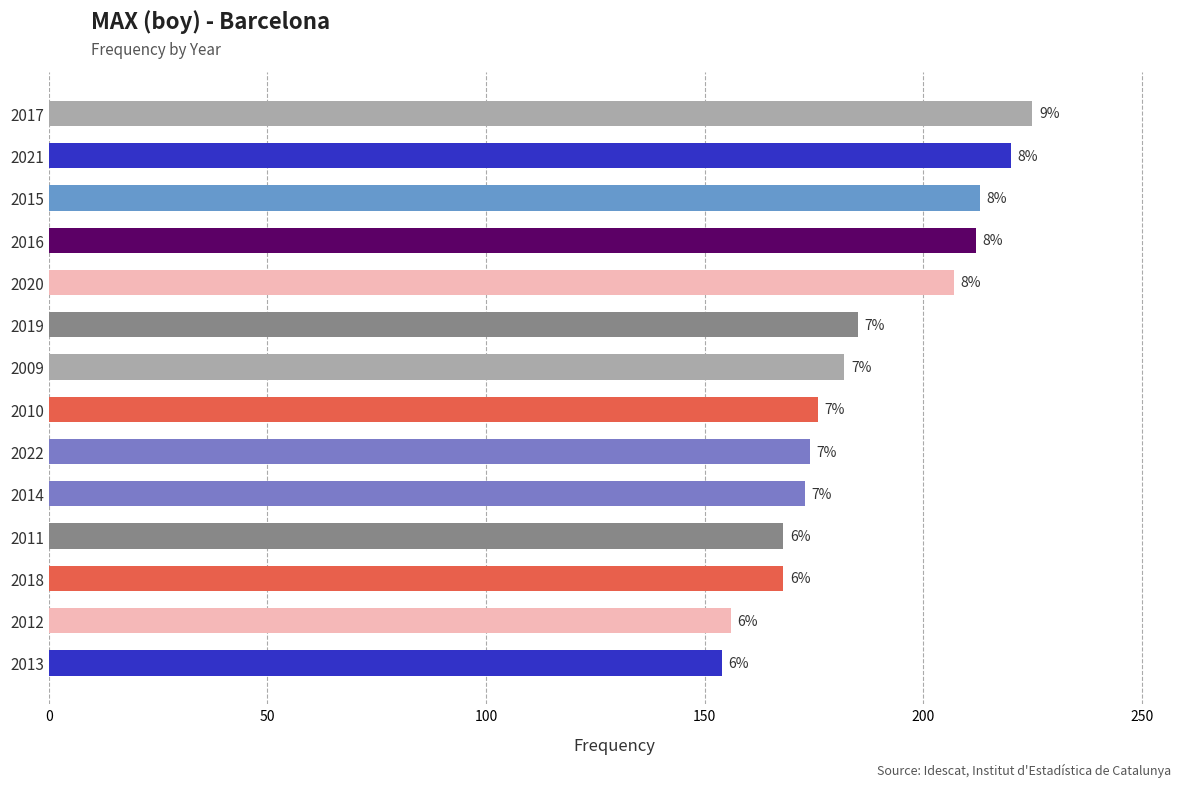

What is the difference between the maximum and minimum values?

71